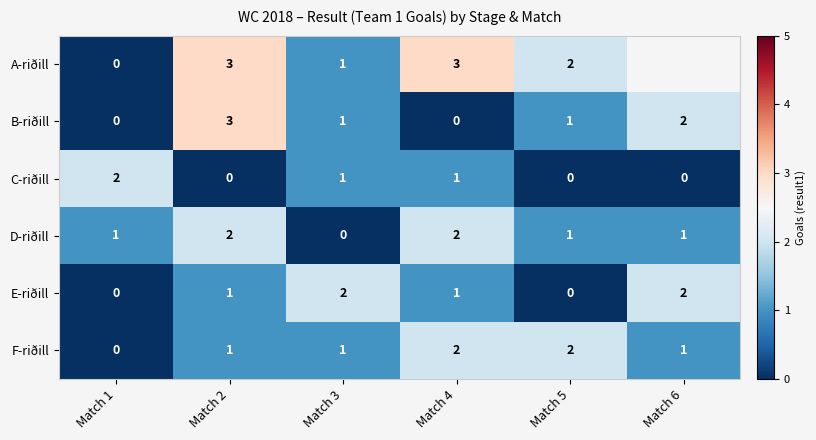

What is the sum of all C-riðill values?

4